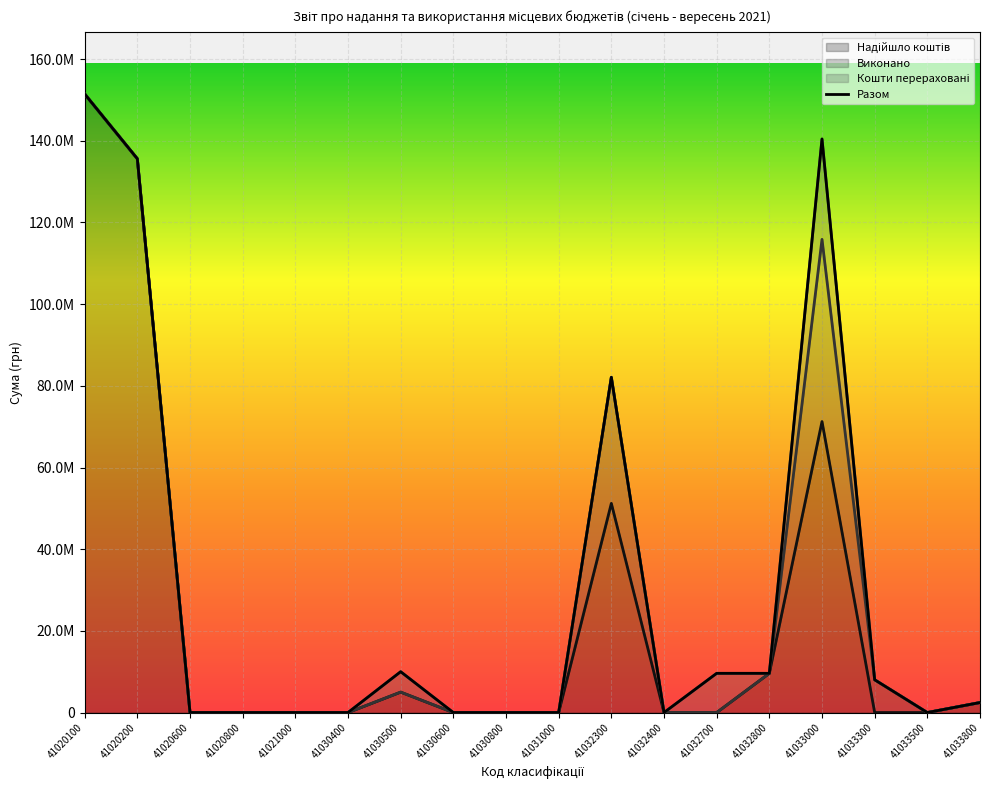

How many points are higher than both their immediate neighbors (excluding endpoints)?

3